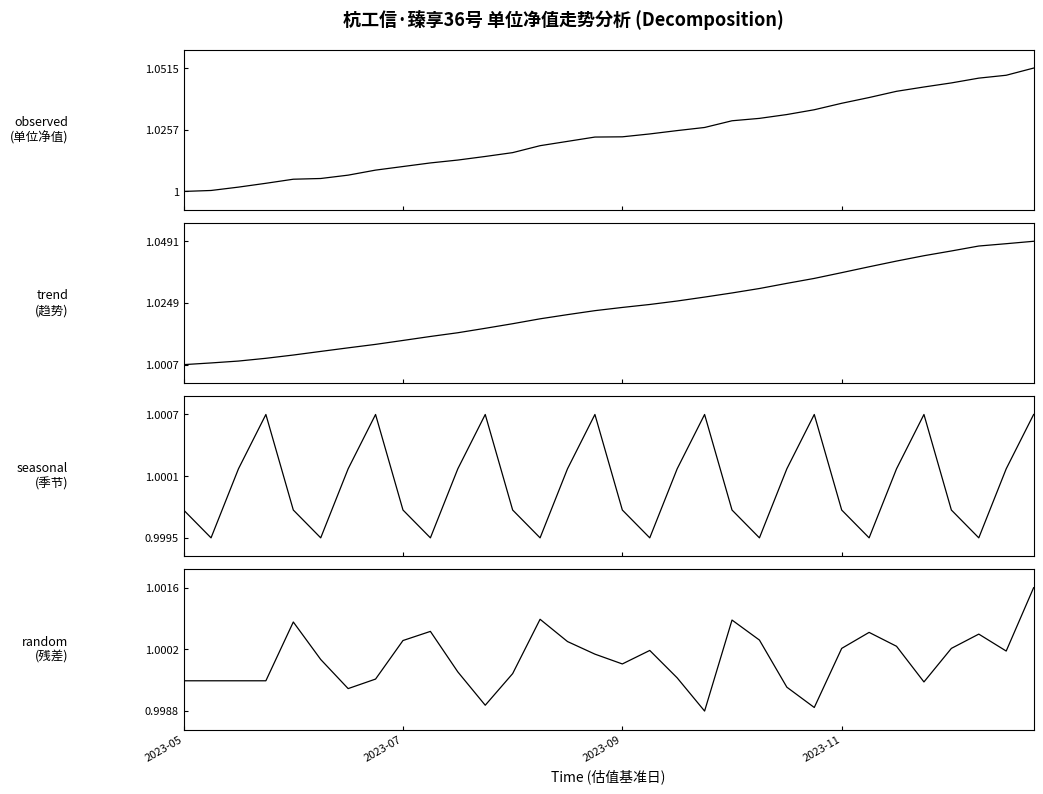

How many data points in random
(残差) are above 1?

17